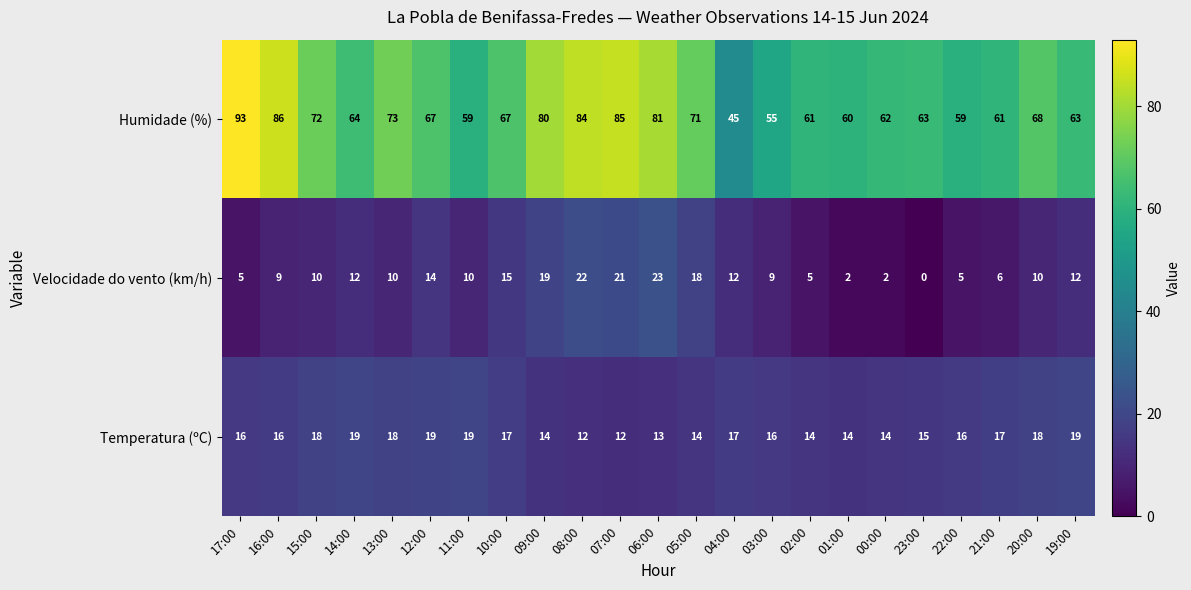

How many categories are shown in the chart?

23